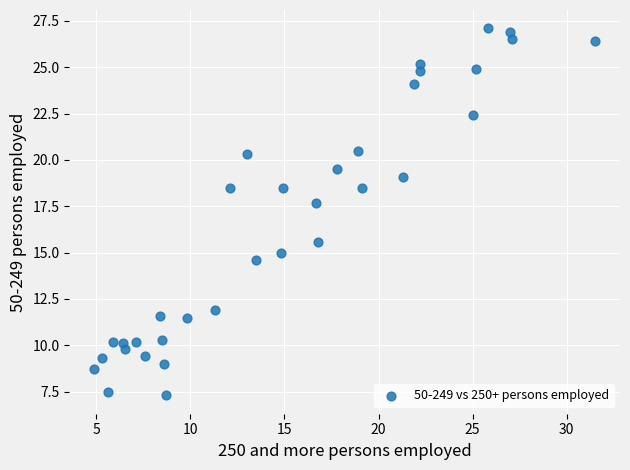

What Y value in the scatter plot is closest to 17?

17.7